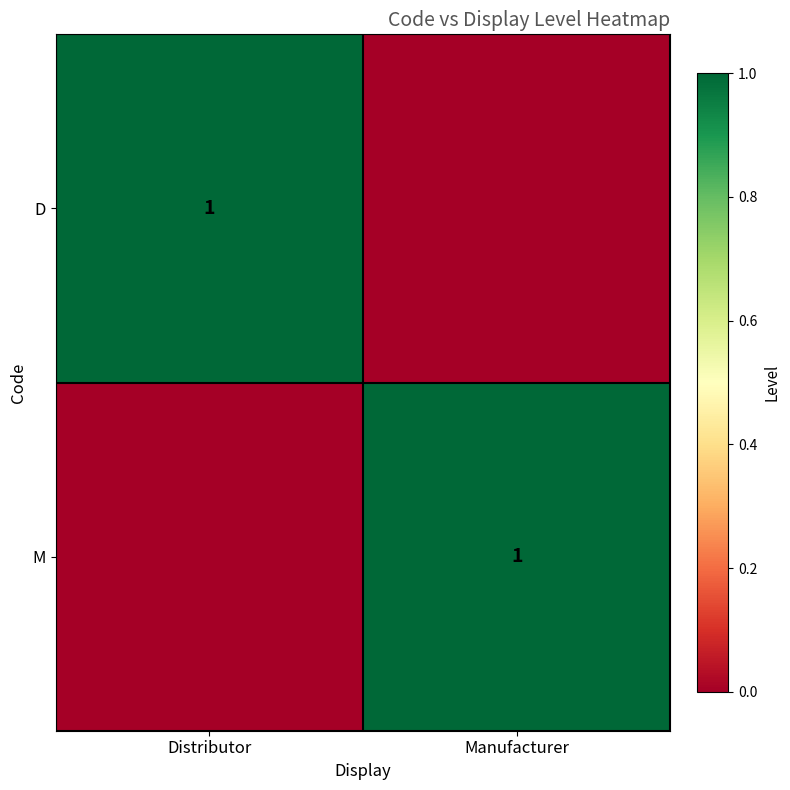

The D series shows 2 at Distributor. True or false?

False